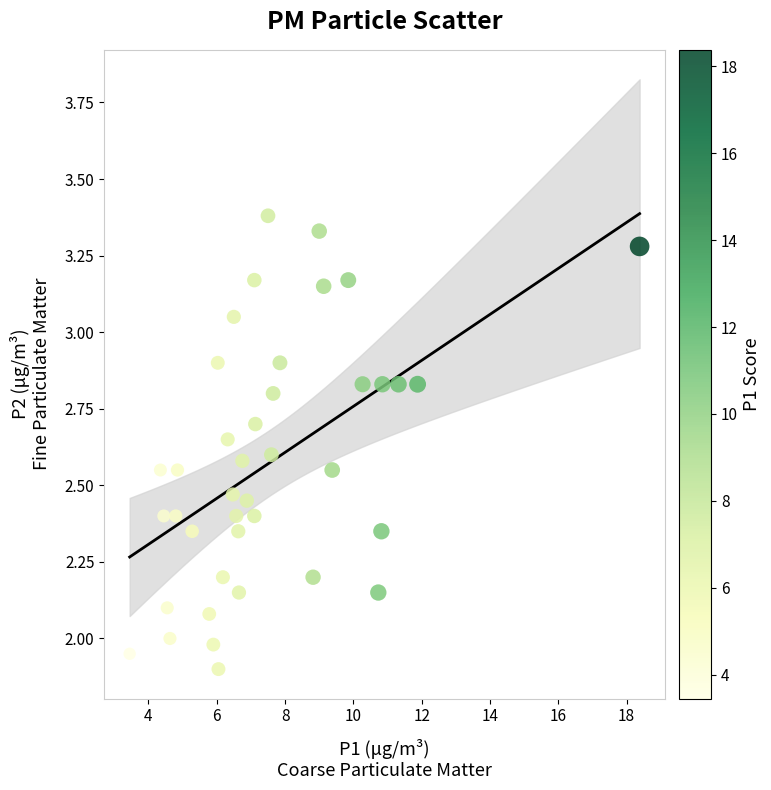

What is the range of Y values (max minus min)?

1.5